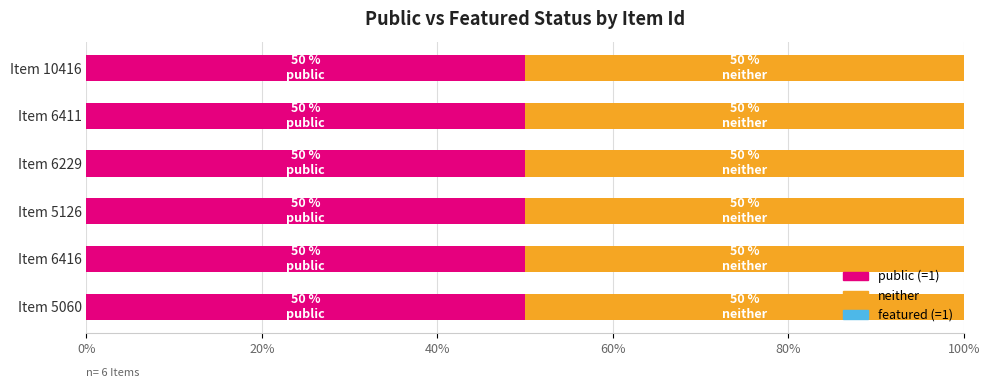

At which label is public closest to 1?

5060